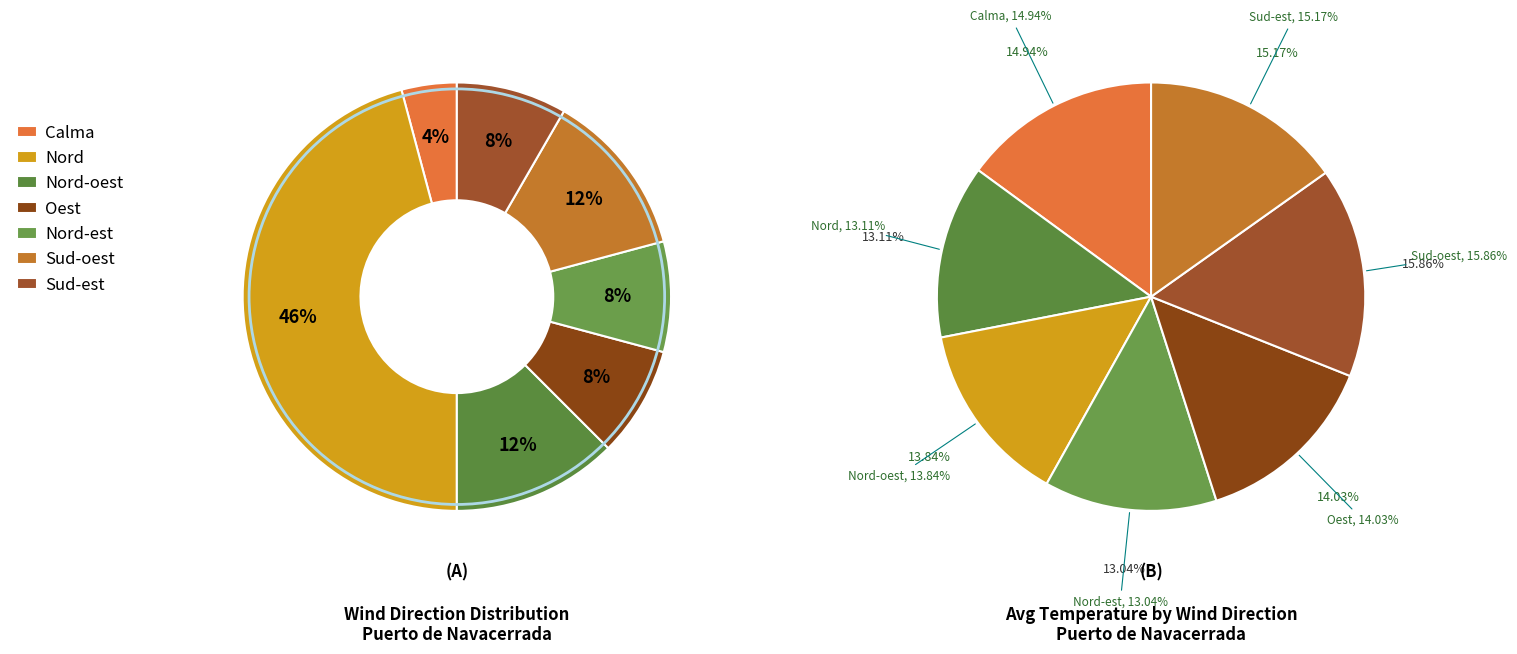

Rank the categories by value from highest to lowest.

Nord, Nord-oest, Sud-oest, Nord-est, Oest, Sud-est, Calma